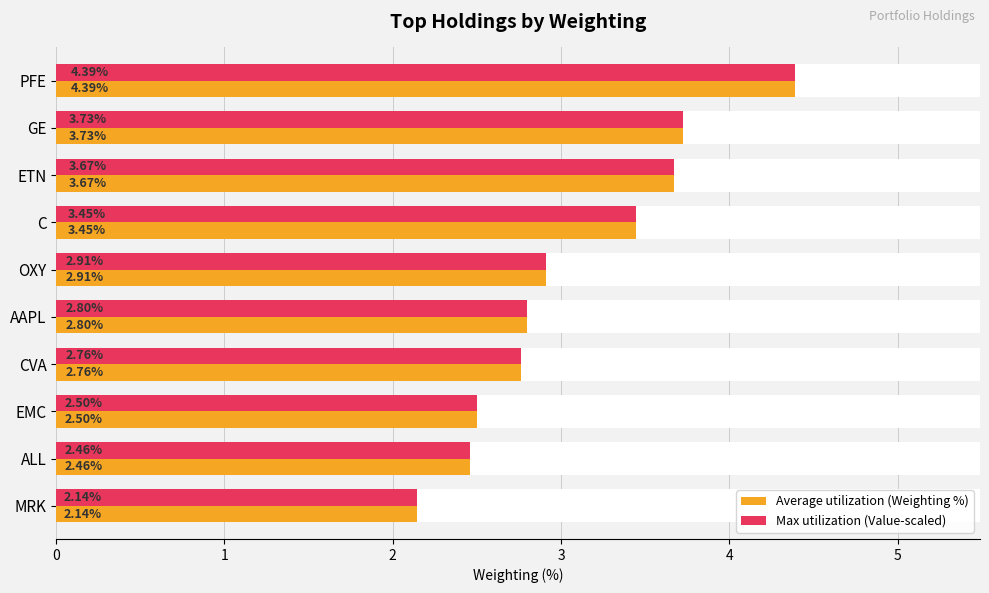

At ETN, list the series in order from smallest to largest.

Max utilization (Value-scaled), Average utilization (Weighting %)